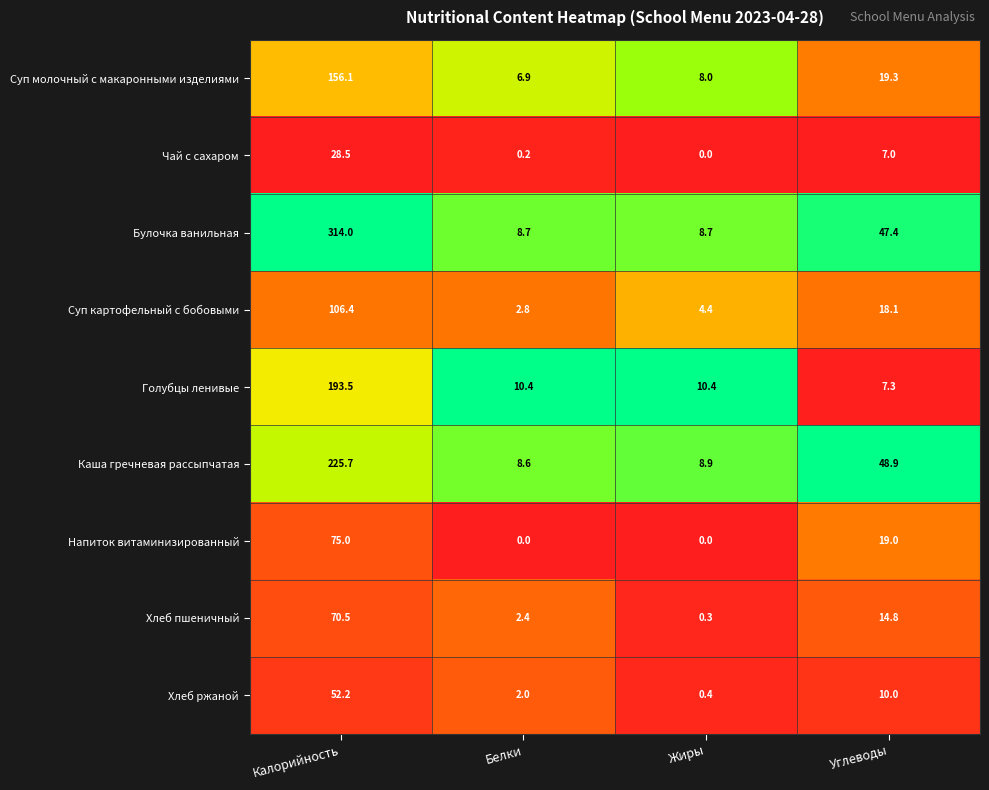

List the series in order of their peak value, highest first.

Булочка ванильная, Каша гречневая рассыпчатая, Голубцы ленивые, Суп молочный с макаронными изделиями, Суп картофельный с бобовыми, Напиток витаминизированный, Хлеб пшеничный, Хлеб ржаной, Чай с сахаром